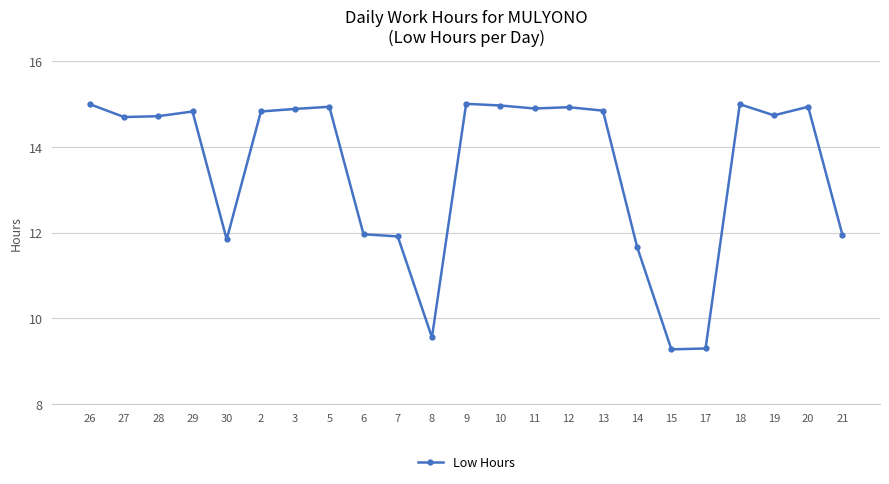

True or false: there are more than 0 points higher than both neighbors.

True